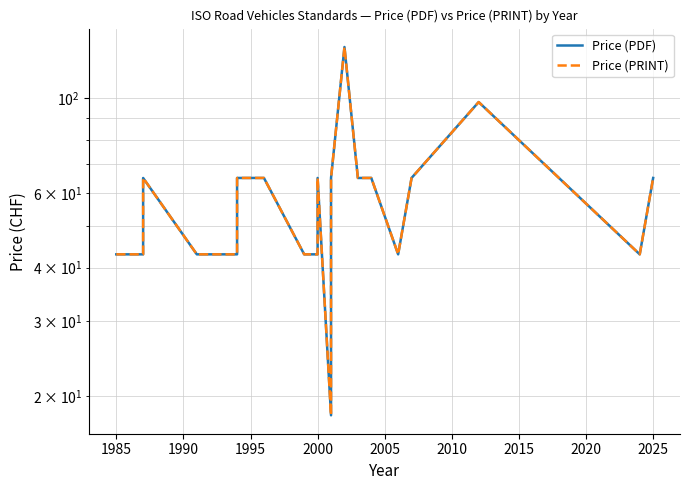

What is the average value of the Price (PRINT) series?

51